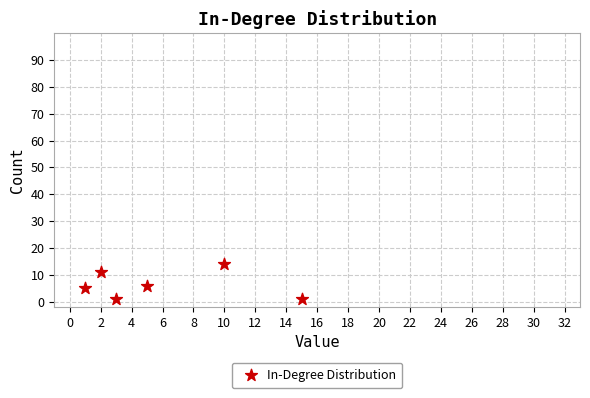

What is the average Y value?

6